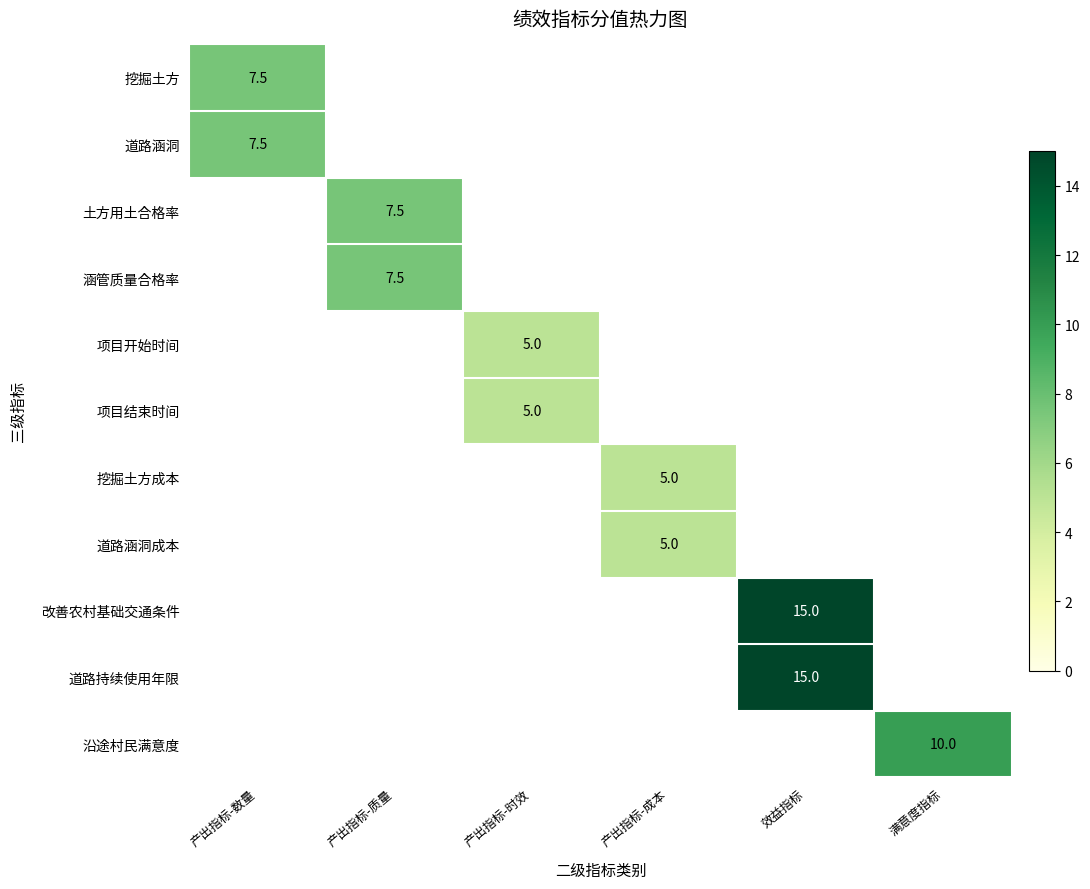

The 挖掘土方 series shows 7.5 at 产出指标-数量. True or false?

True